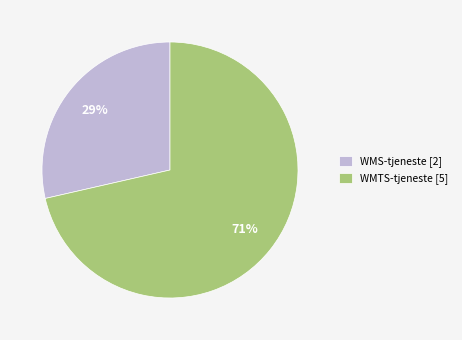

Is the sum of WMS-tjeneste [2] and WMTS-tjeneste [5] greater than half?

Yes